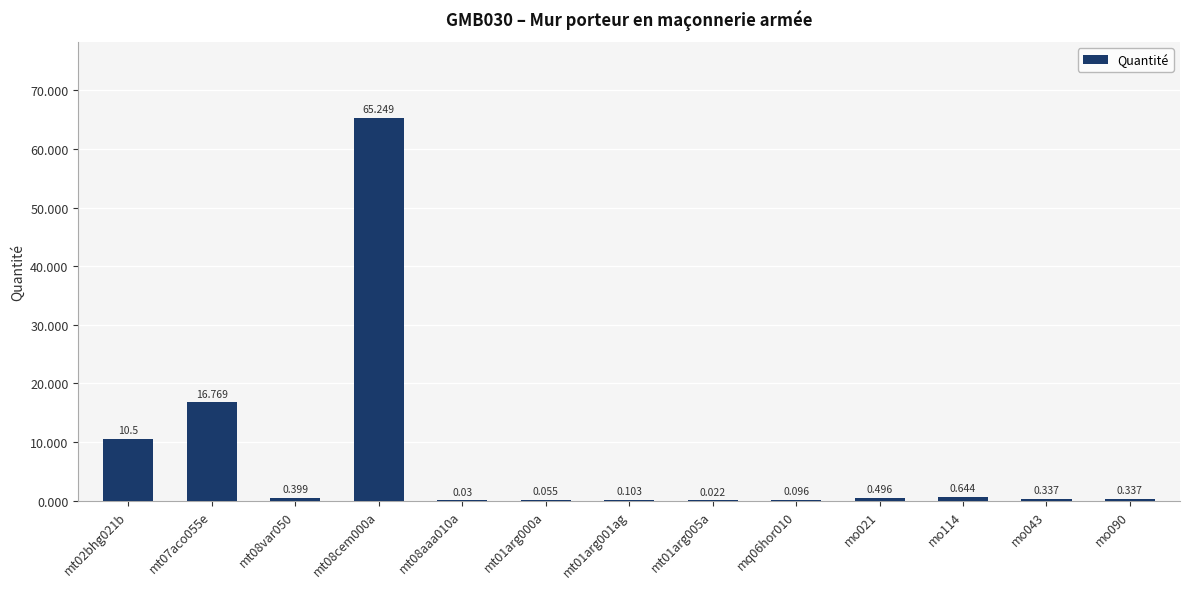

At which label is the value closest to 32?

mt07aco055e